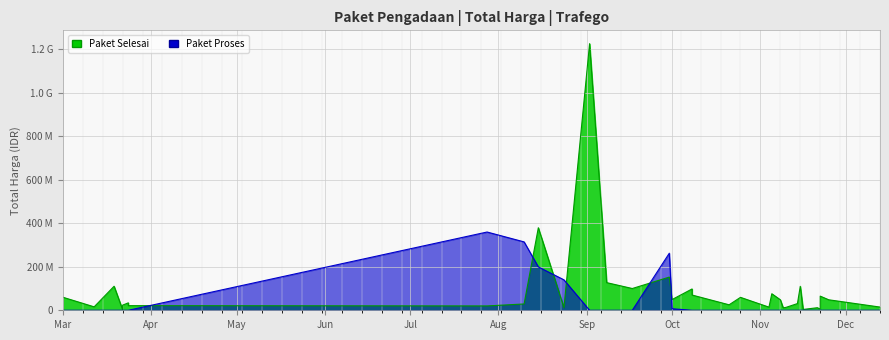

The value of Total Harga (Paket Selesai) at 24 is 151655259. True or false?

False